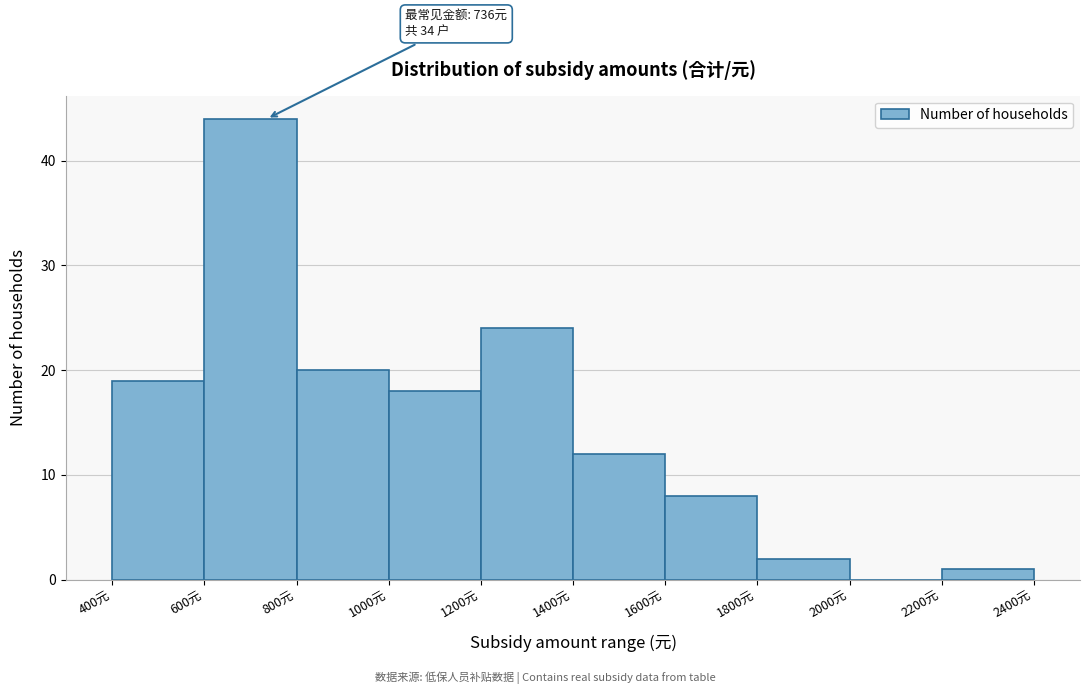

Over which range of the x-axis is the bar tallest?

600 to 800